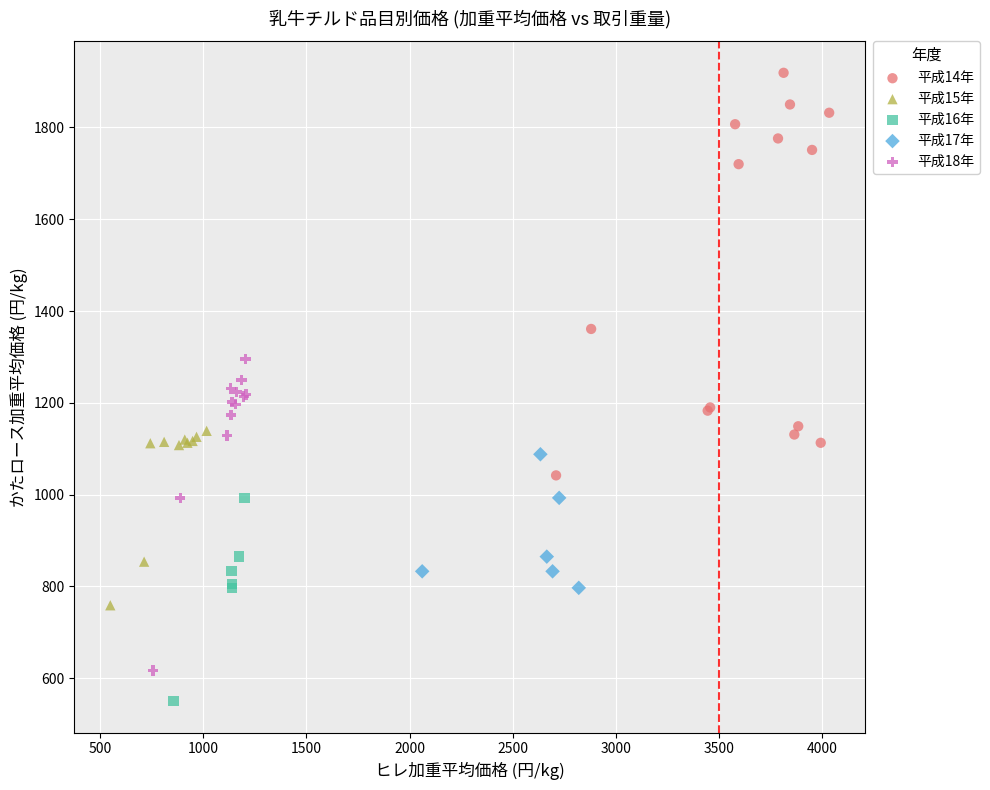

Which series has the largest Y range (max minus min)?

平成14年